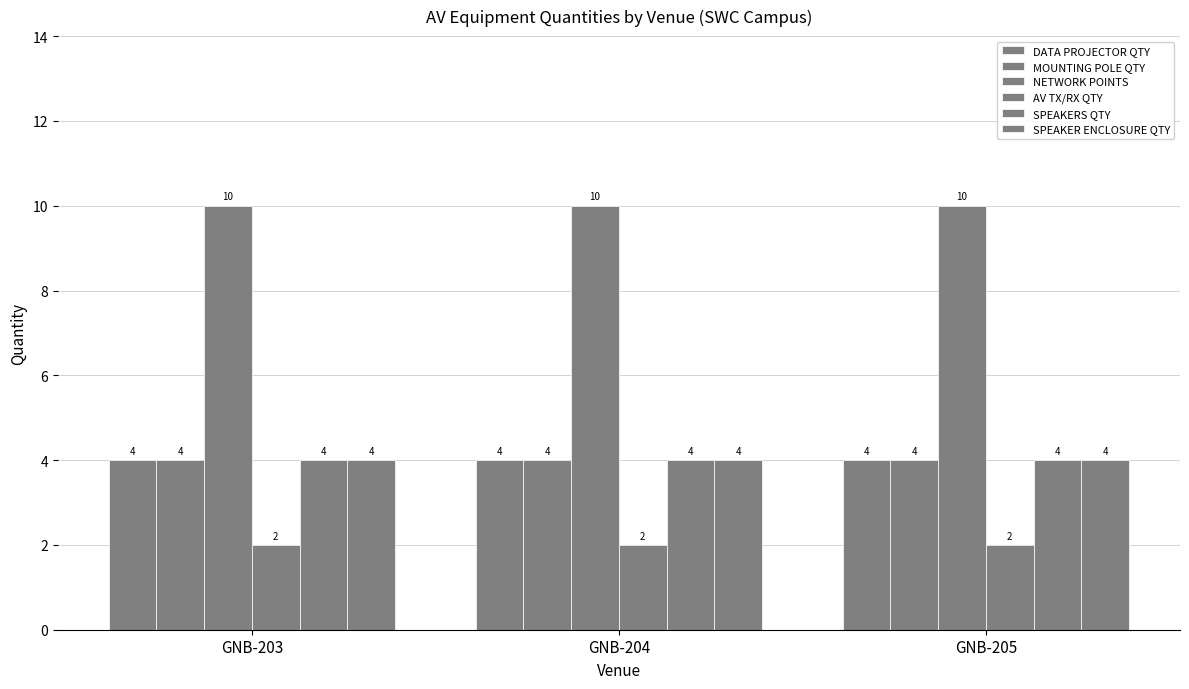

Count the number of data series in this chart.

6